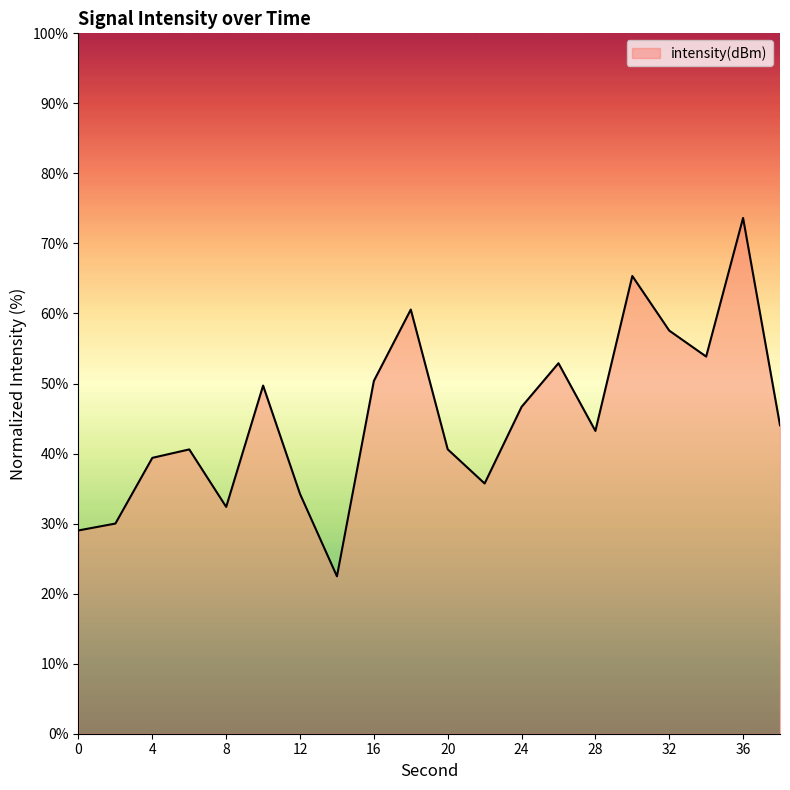

What is the smallest value displayed?

22.5